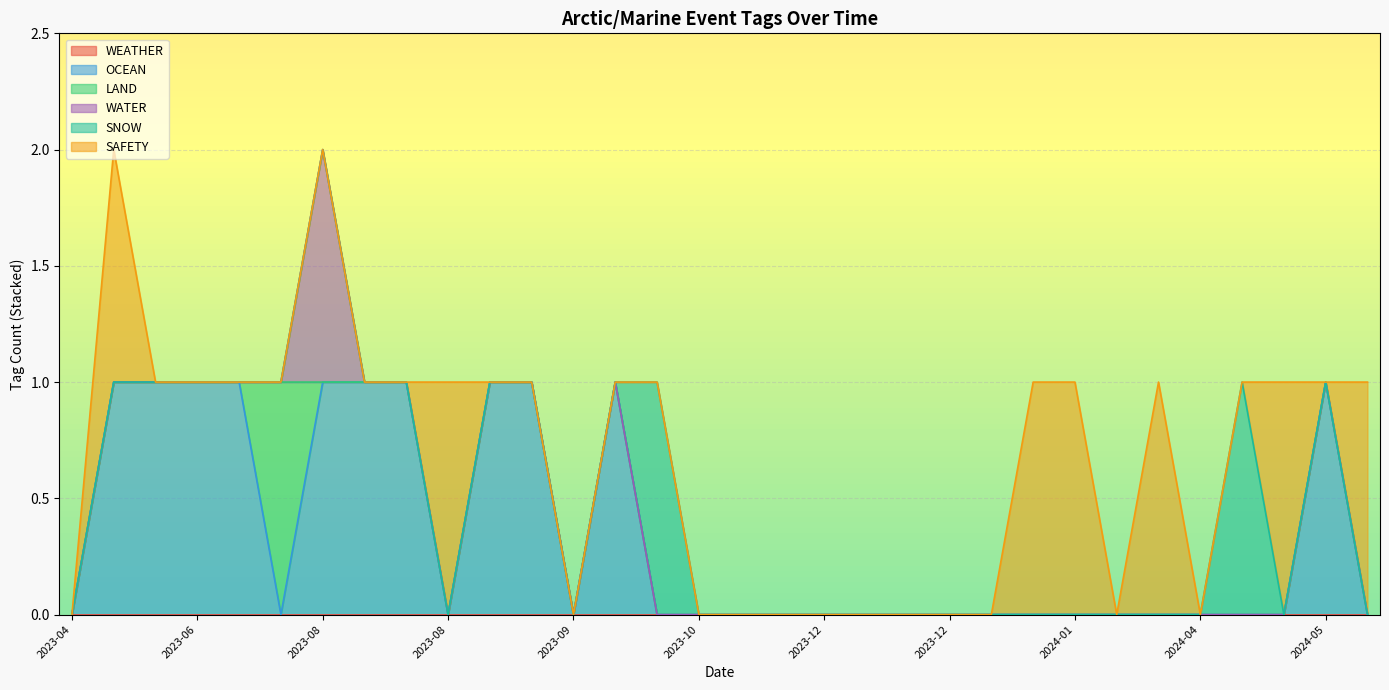

Between 2023-05-09 and 2023-10-01, which is larger?

2023-05-09